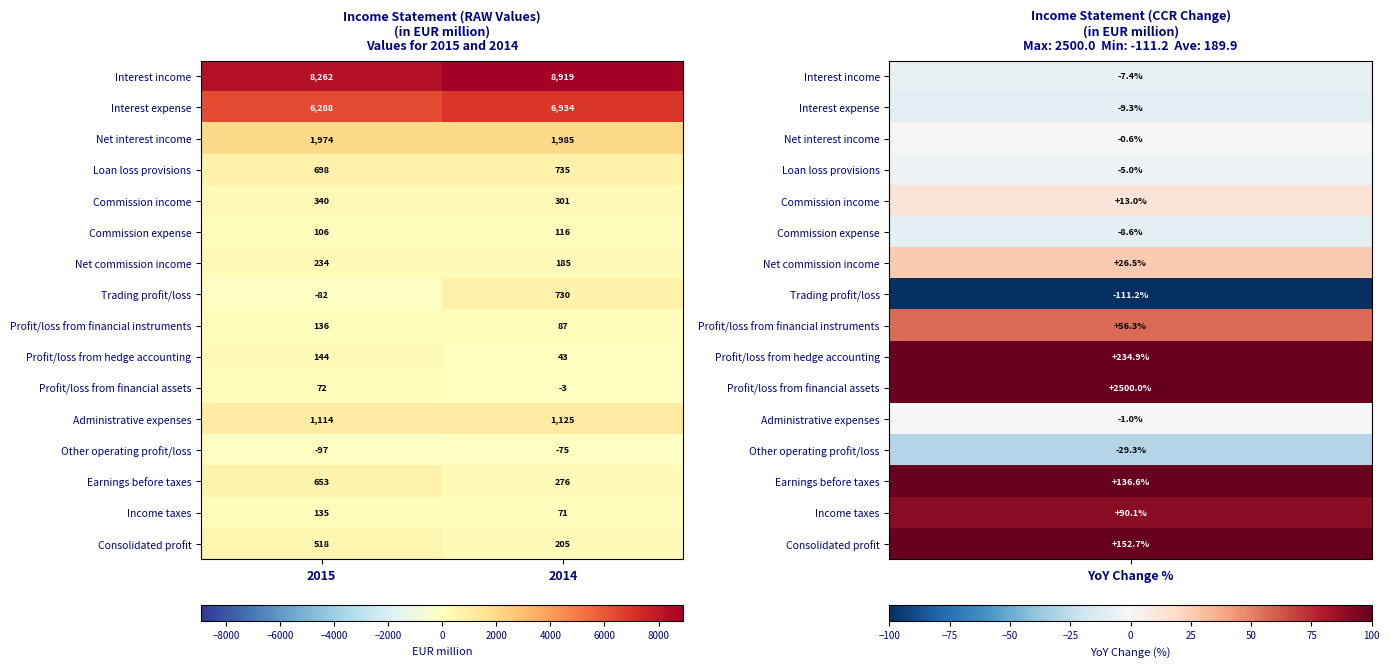

Which category has the highest value across all series?

2014